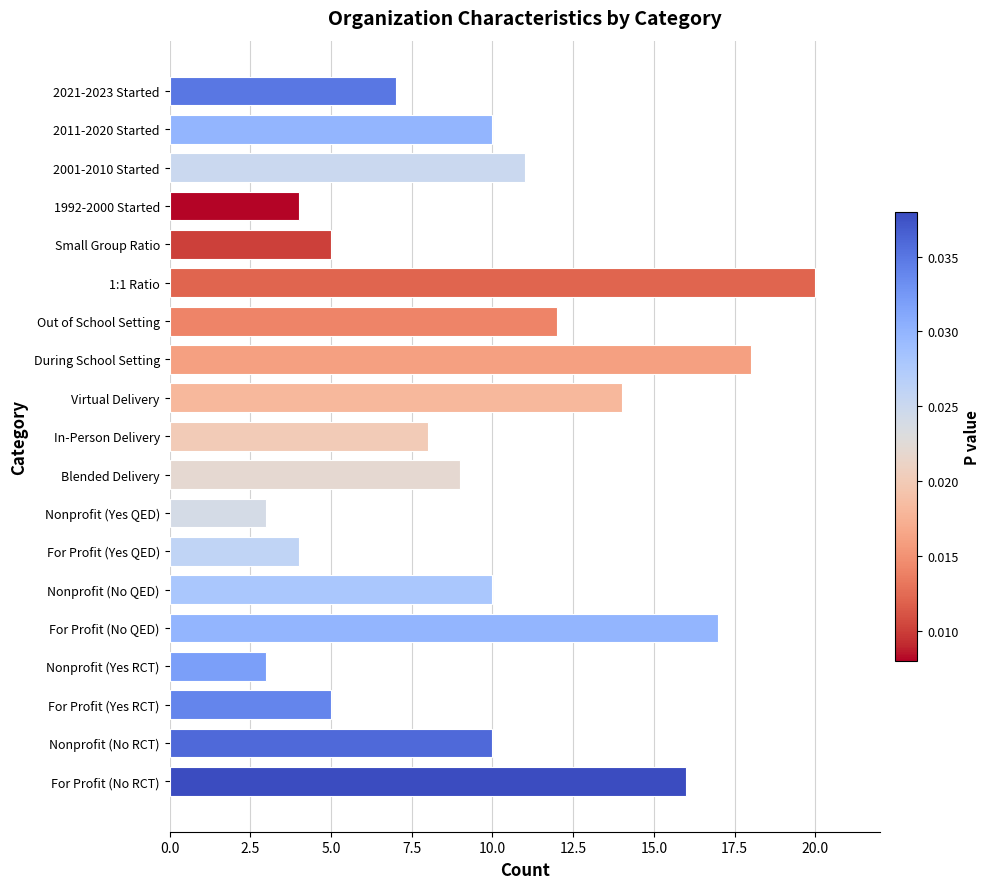

Is it true that the value at 1:1 Ratio is 35?

False